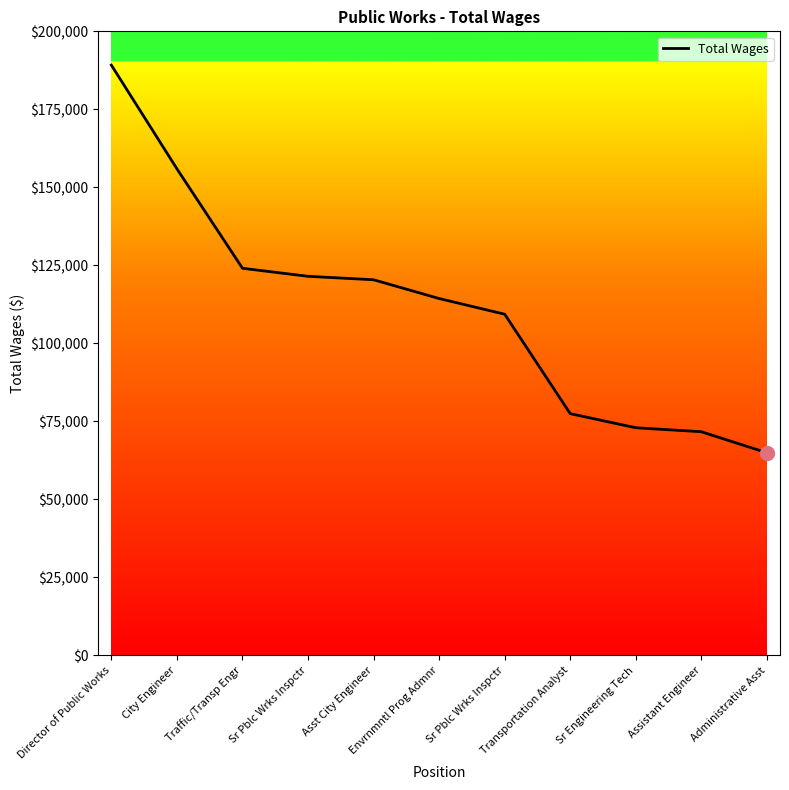

How many lines are shown in the chart?

1